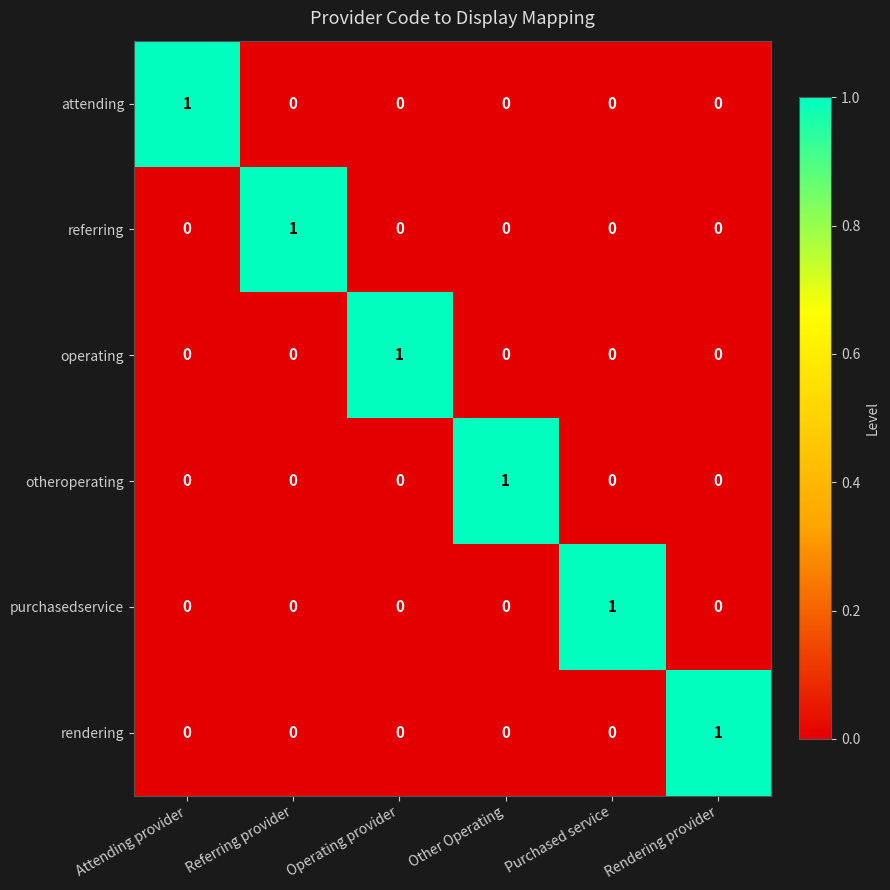

Count the referring values in the range 0 to 1.

6